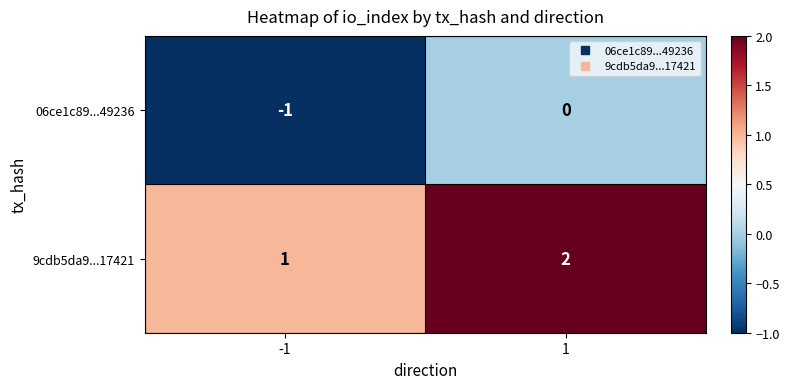

Rank the categories by 06ce1c89...49236 value from lowest to highest.

-1, 1